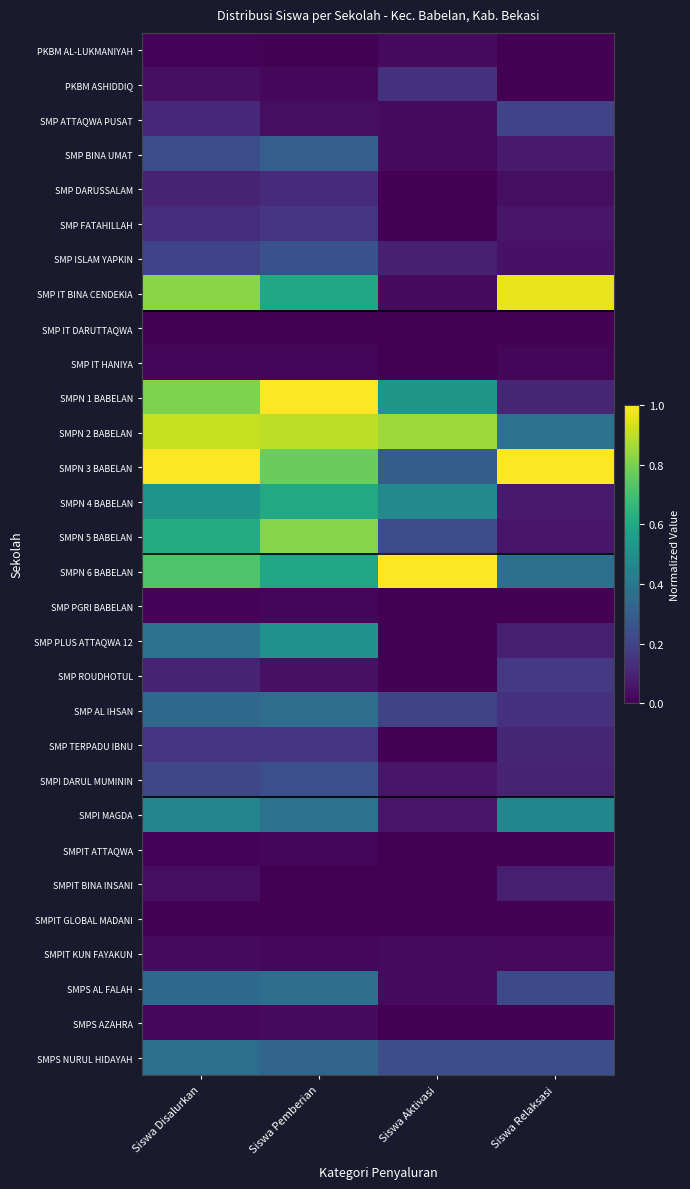

Count the number of data series in this chart.

30